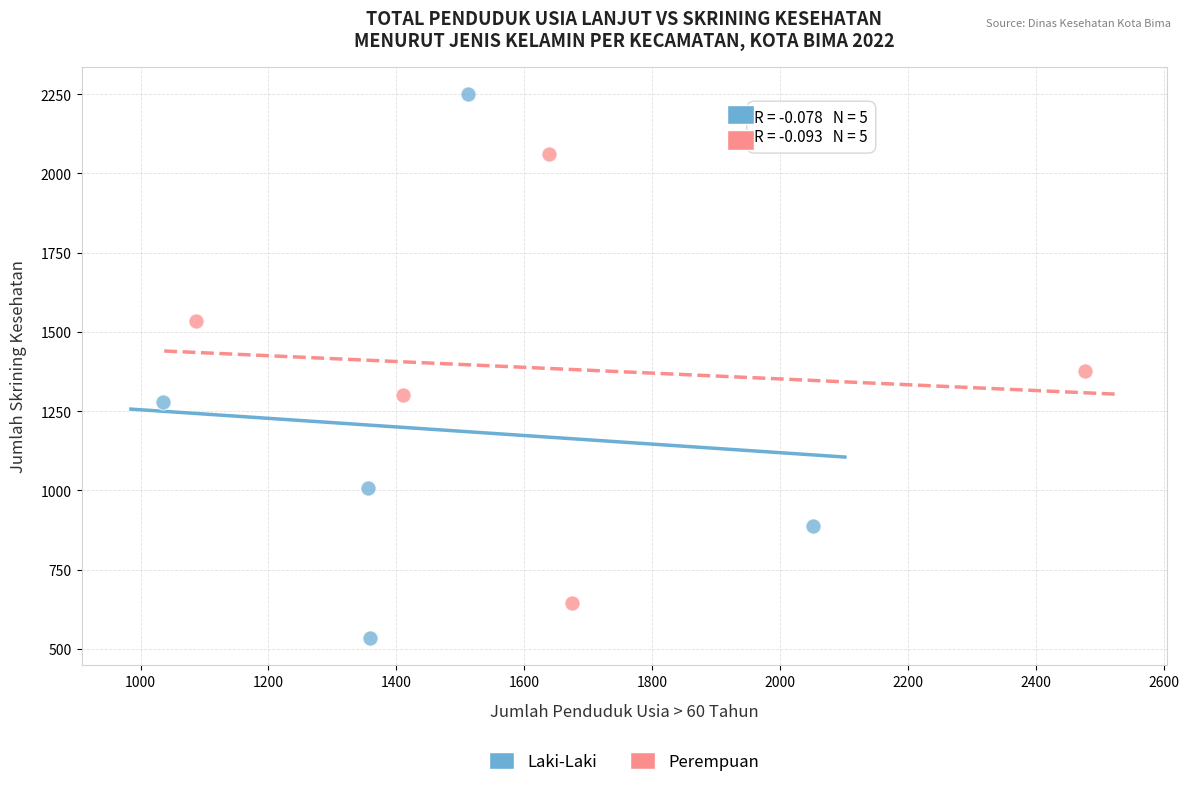

Which series has the largest Y range (max minus min)?

Laki-Laki